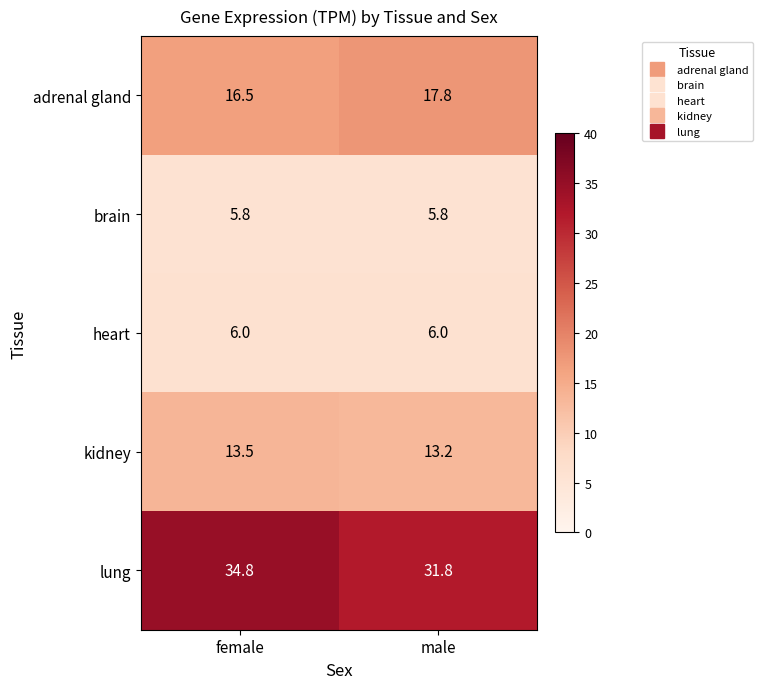

What is the sum of all lung values?

66.6